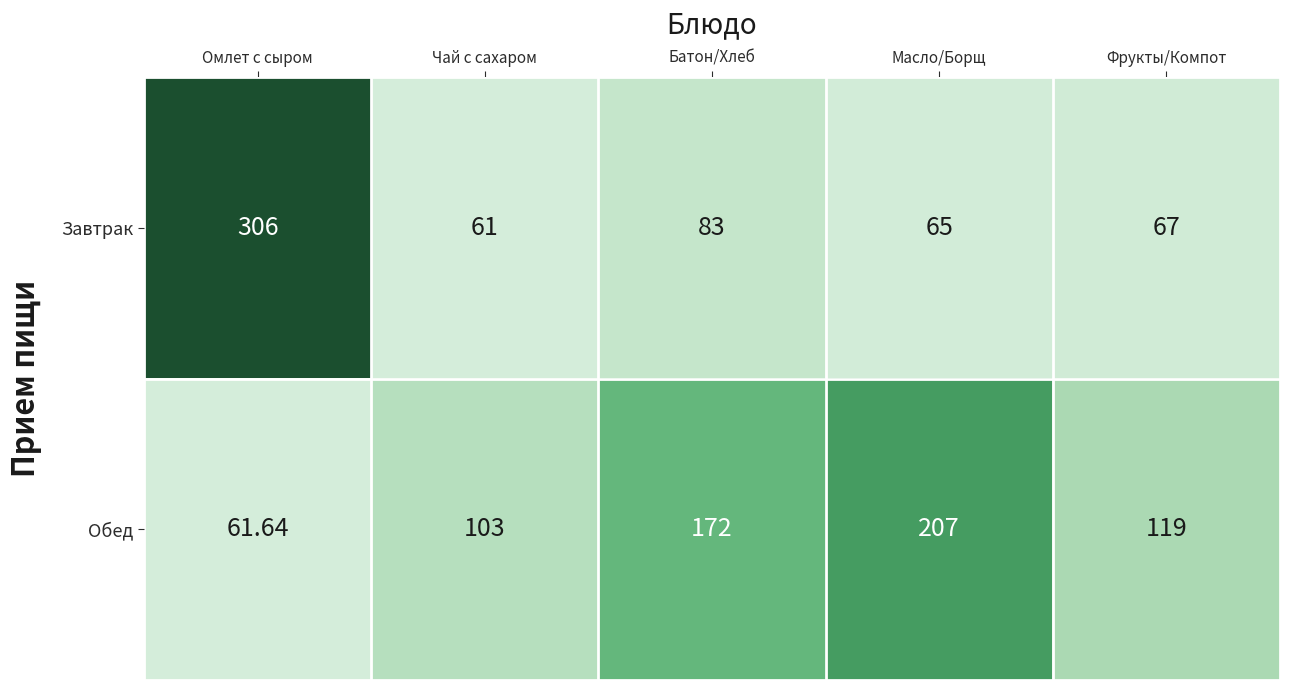

At which label does Обед first exceed 119?

Батон/Хлеб